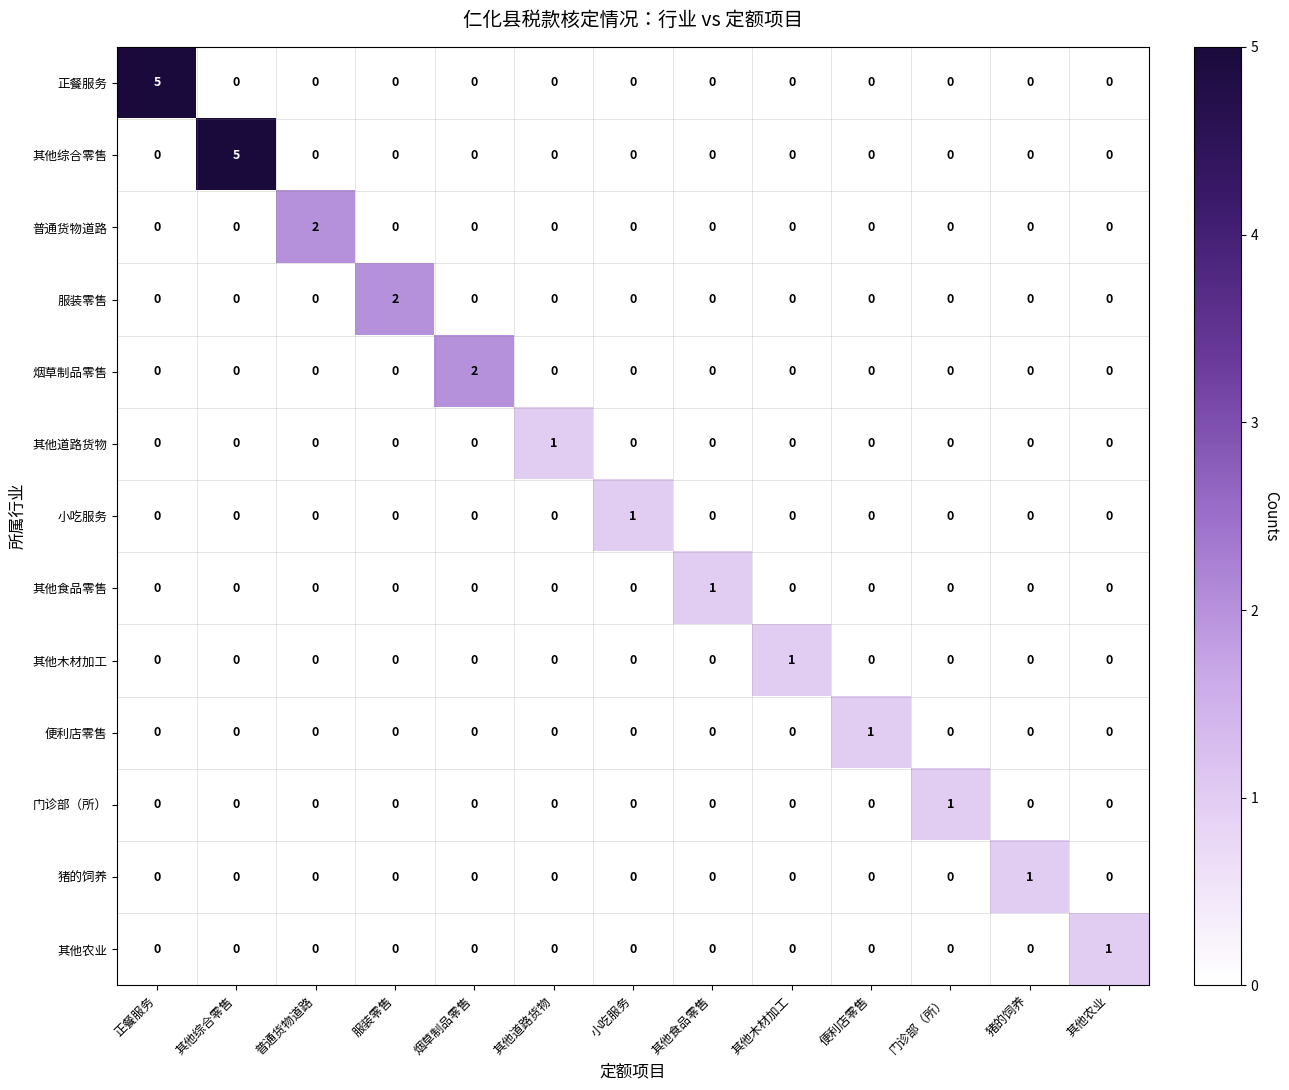

Count the 服装零售 values in the range 0 to 1.

12